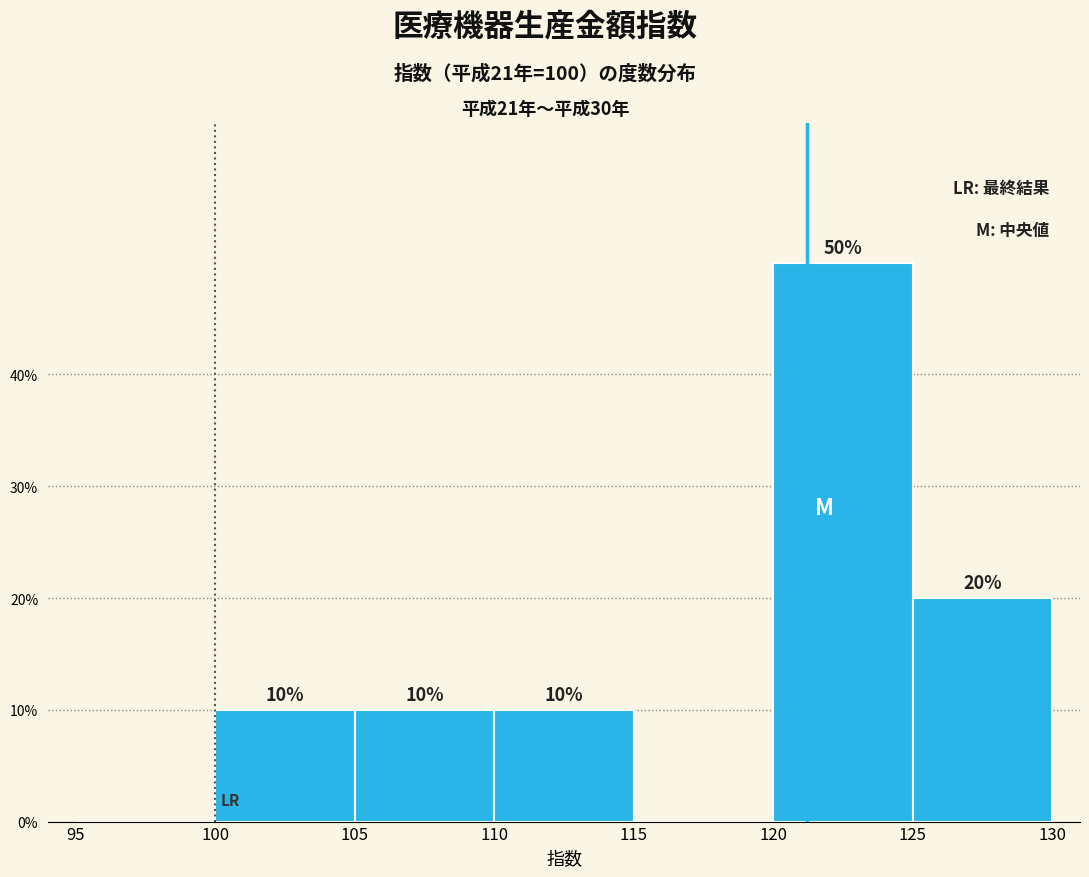

Over which range of the x-axis is the bar tallest?

120 to 125